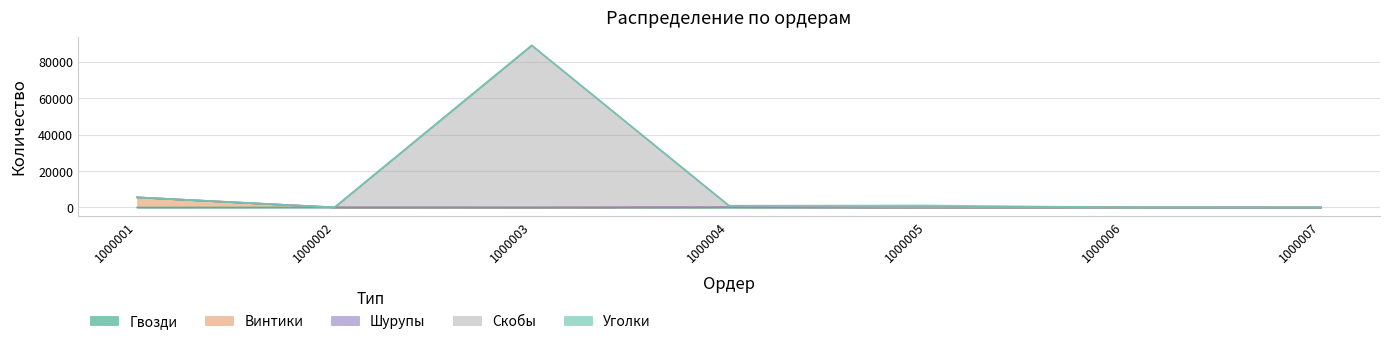

Which series changed the most between 1000003 and 1000005?

Скобы